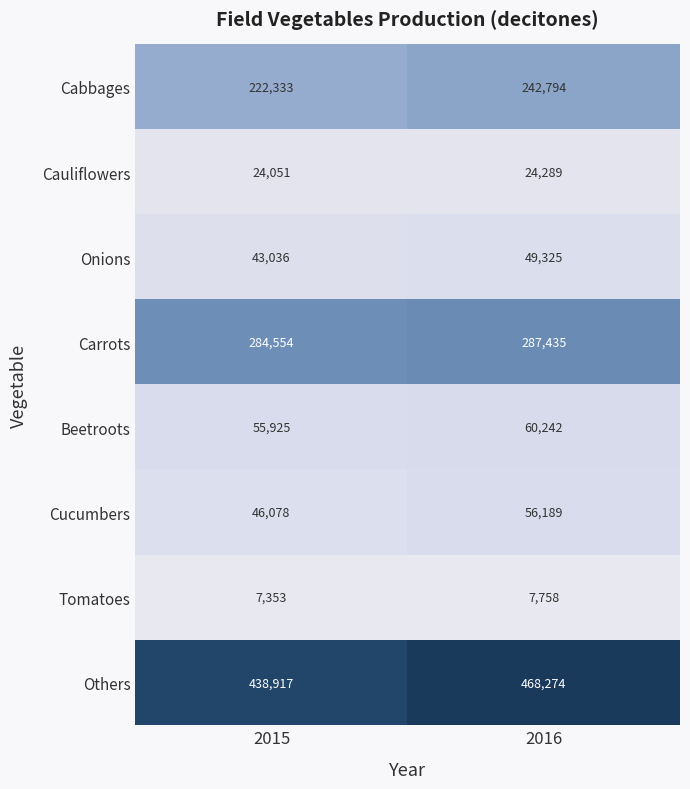

Which category has the highest value in the Carrots series?

2016